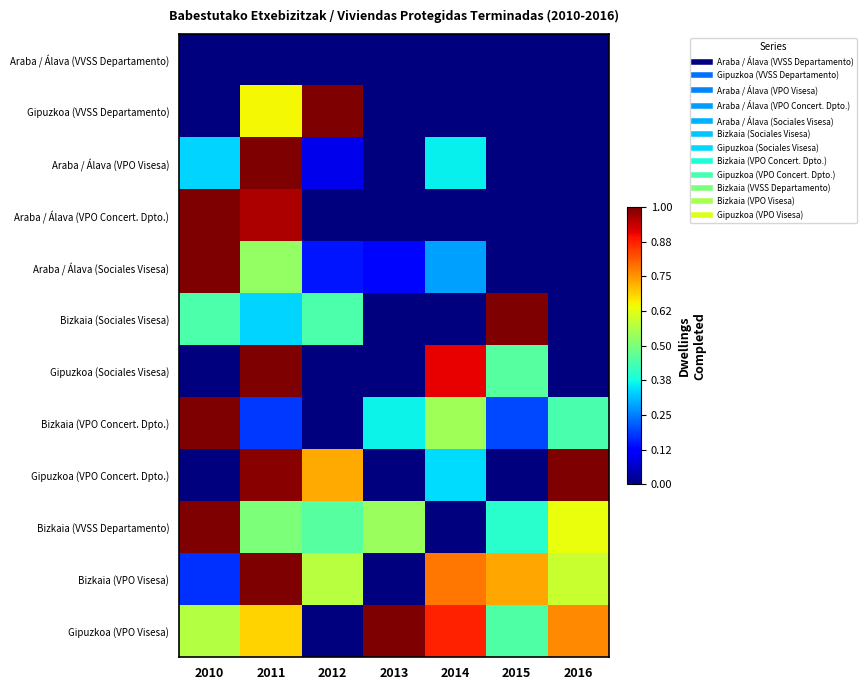

Which label corresponds to the smallest value in the chart?

2010